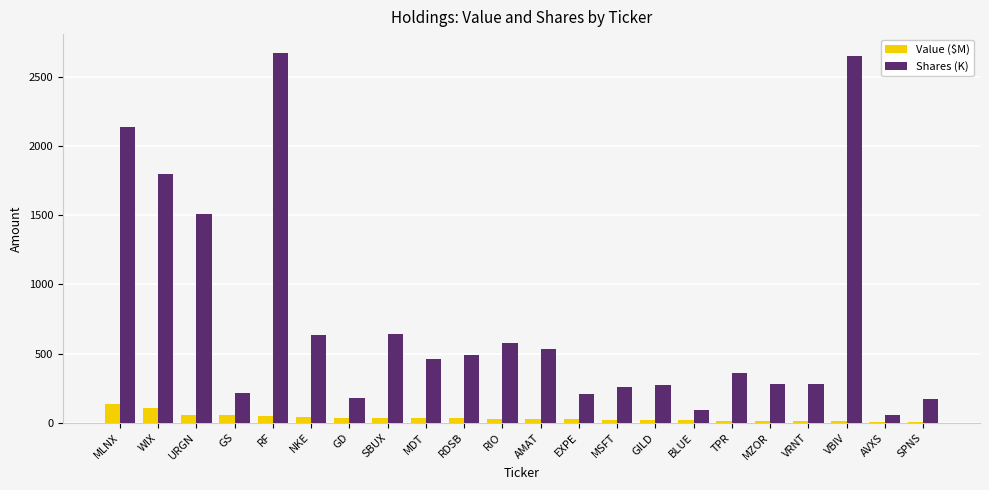

What is the sum of the Value ($M) values at VRNT and EXPE?

36.8